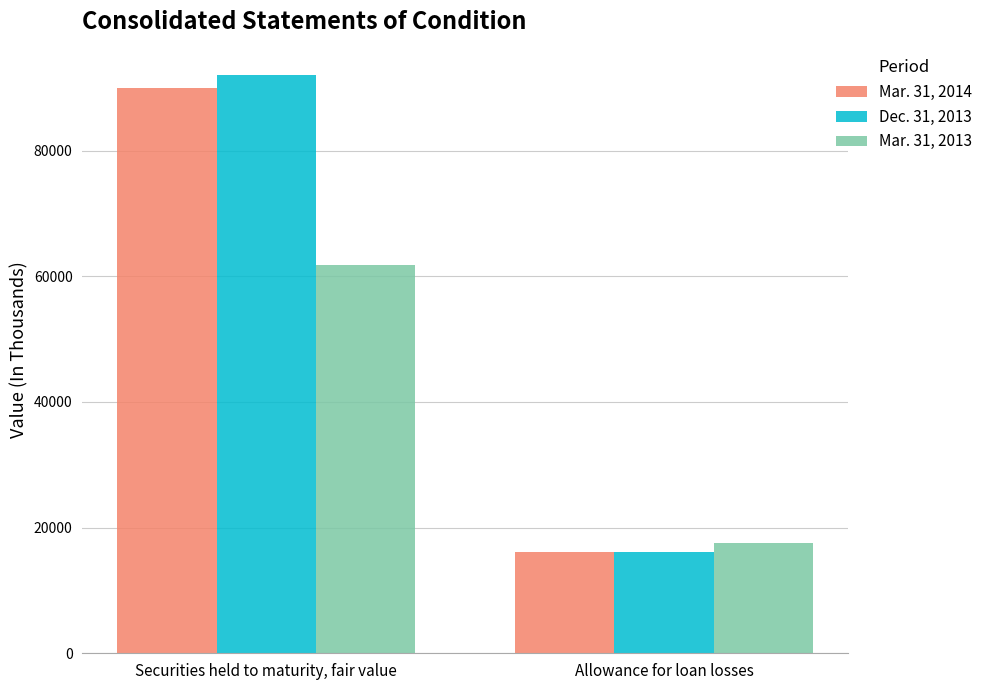

At which label does Mar. 31, 2013 reach its peak?

Securities held to maturity, fair value